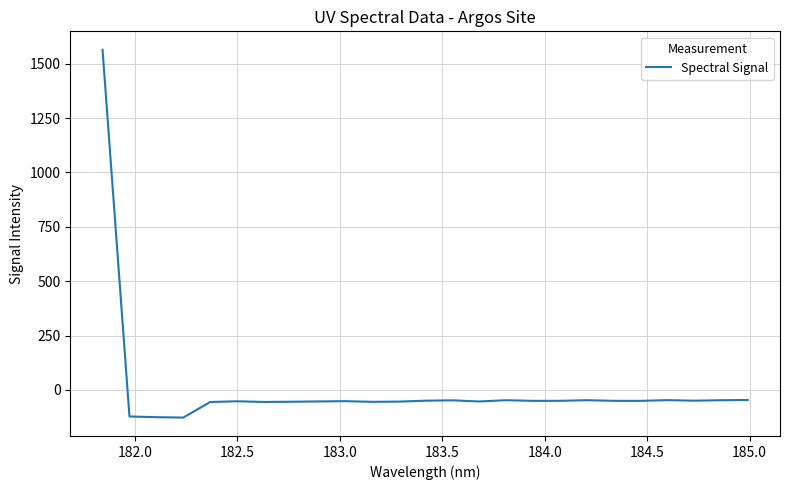

What is the smallest value displayed?

-127.2